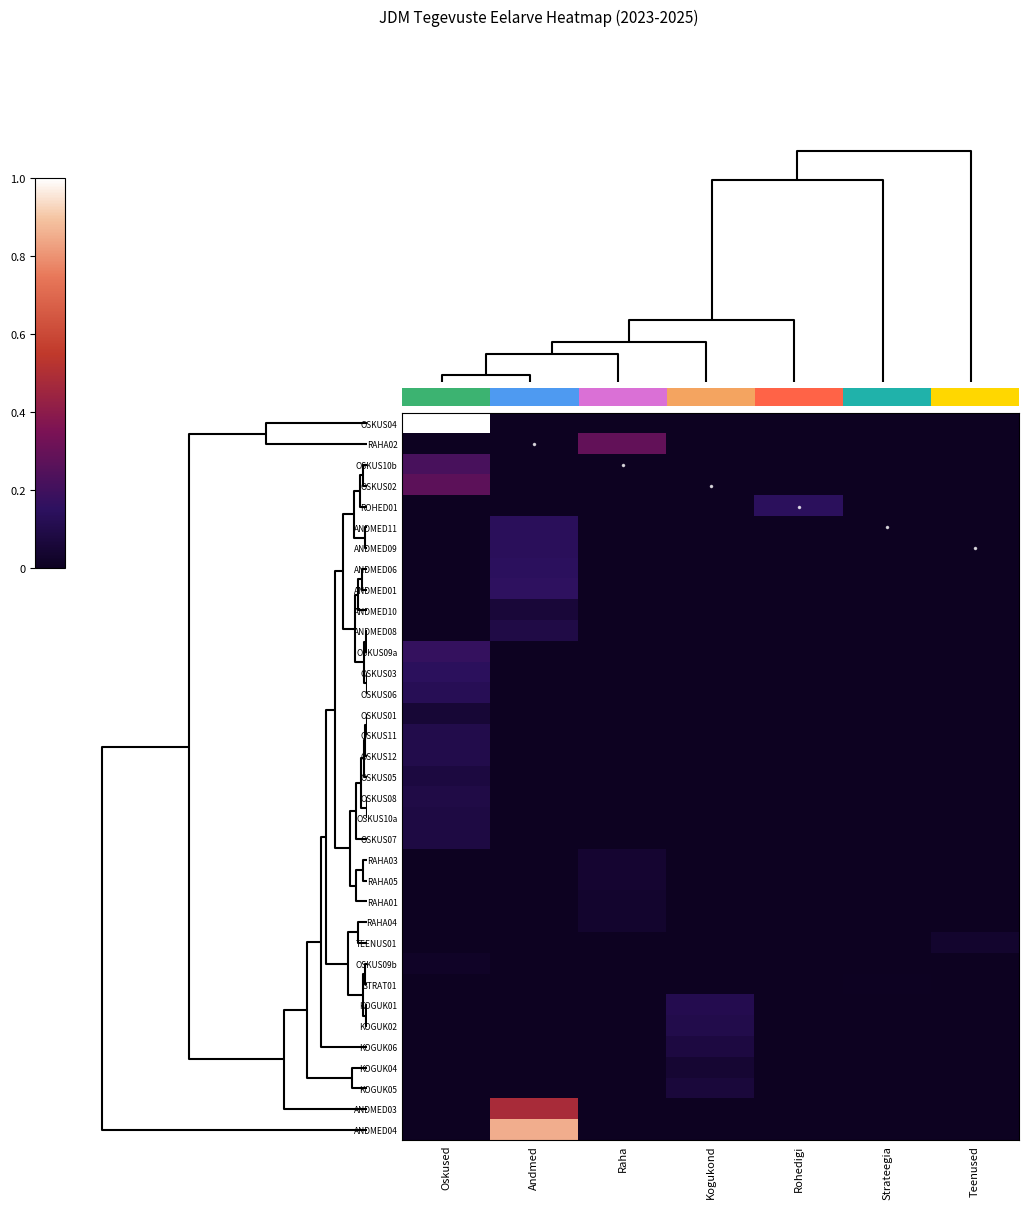

Count the number of categories in the chart.

7